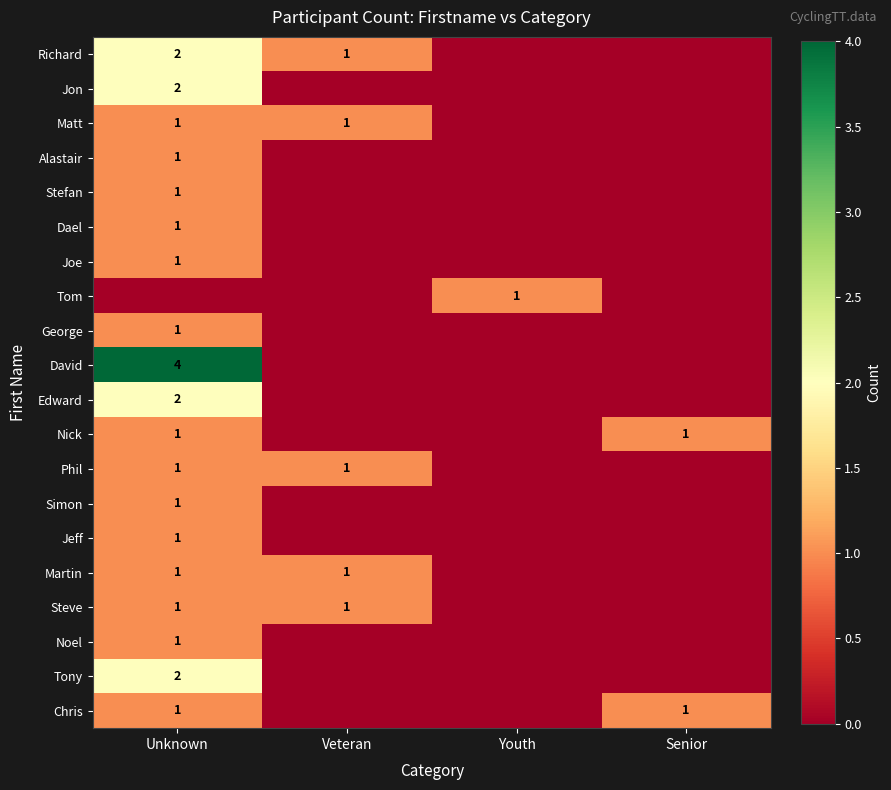

The Simon series shows 0 at Unknown. True or false?

False